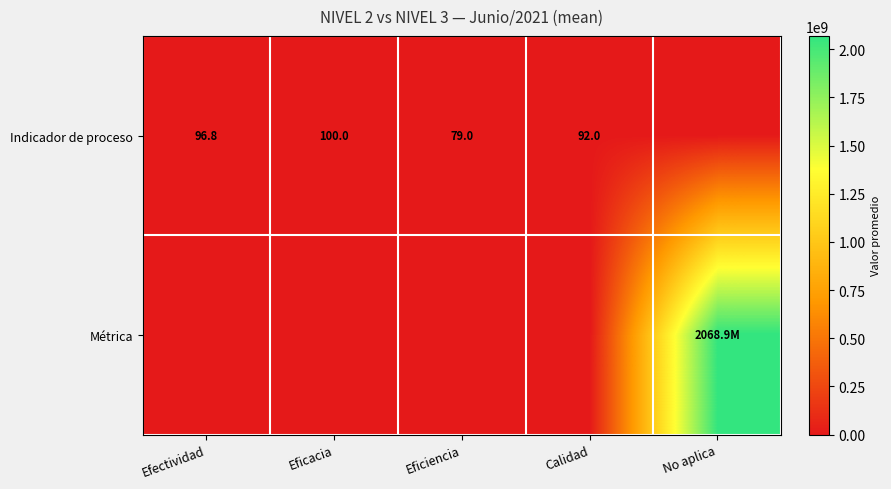

Between Eficacia and Calidad, which series saw the biggest shift?

Indicador de proceso